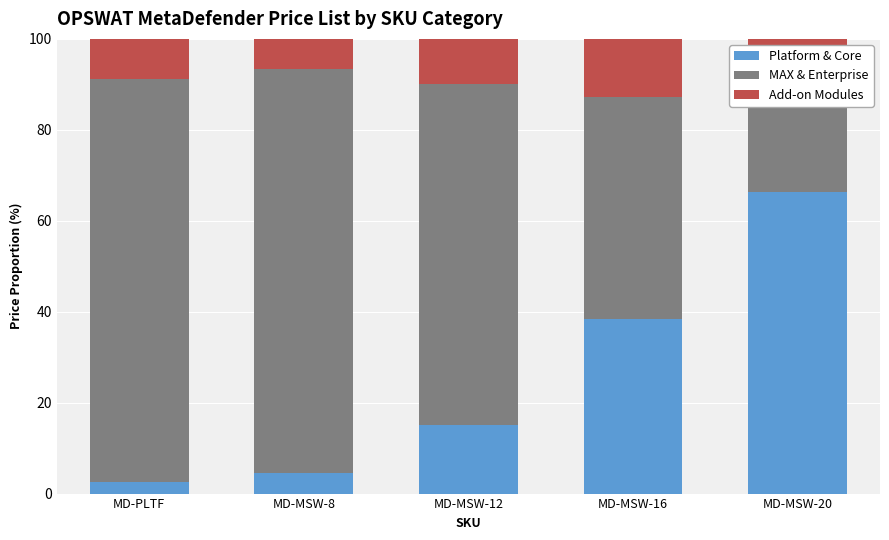

Which category has the highest value in the MAX & Enterprise series?

MD-MSW-8